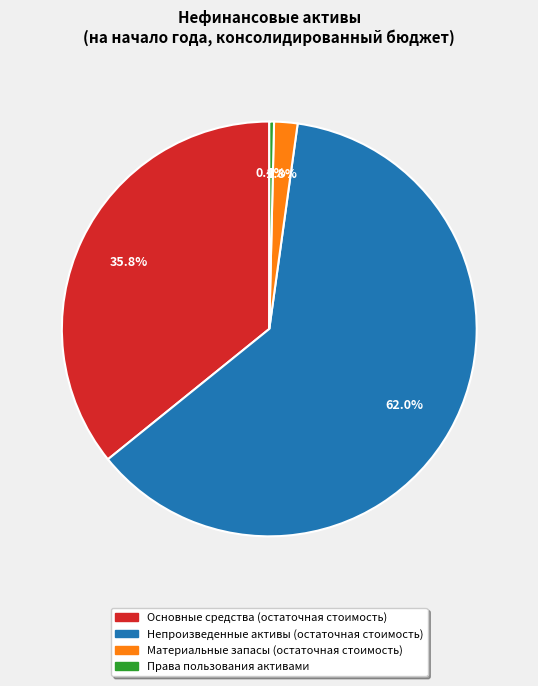

What percentage do Материальные запасы (остаточная стоимость) and Основные средства (остаточная стоимость) together represent?

37.6%